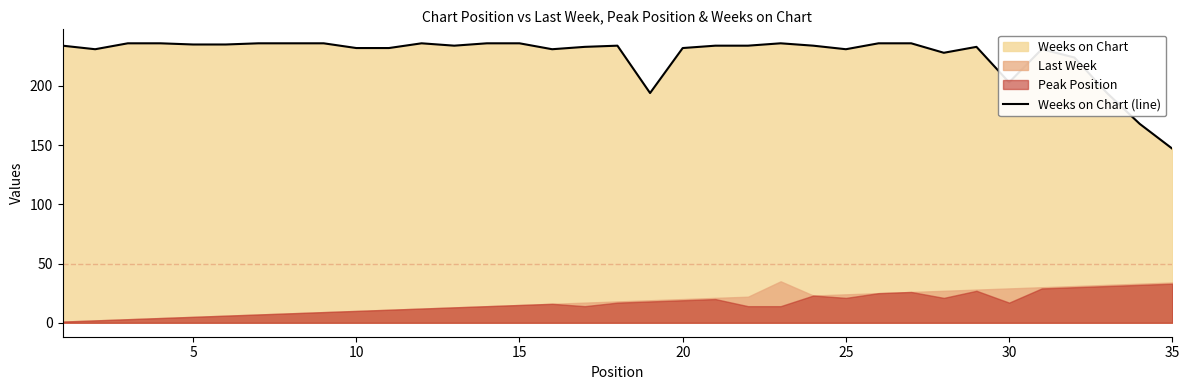

True or false: Weeks on Chart (line) has a value of 203 at 30.

True